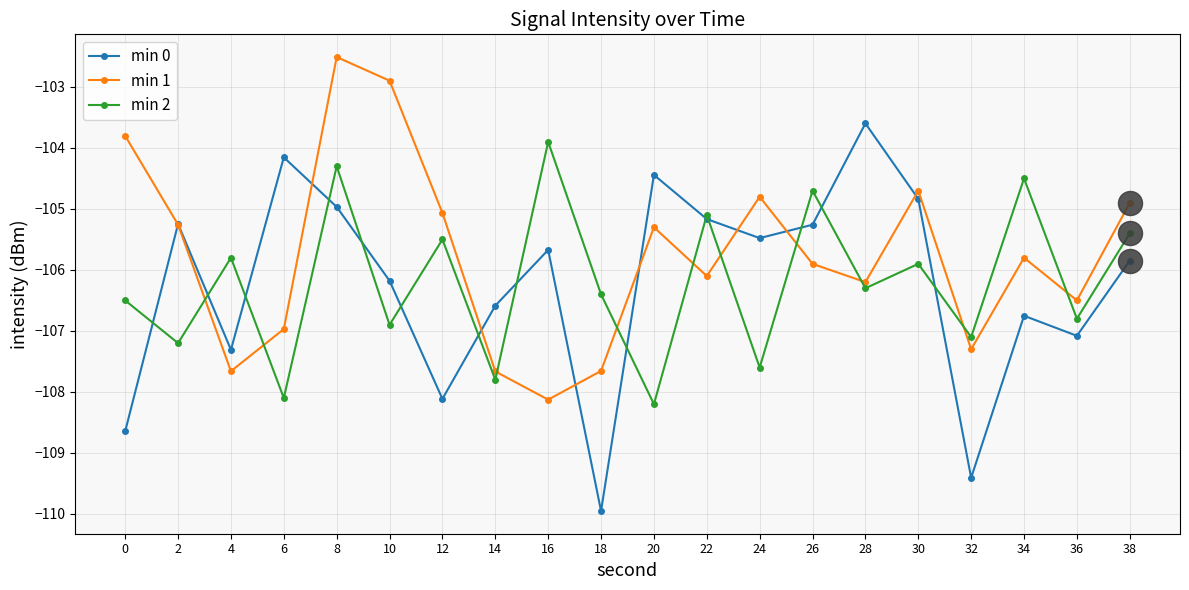

At how many categories does at least one series exceed -107?

19